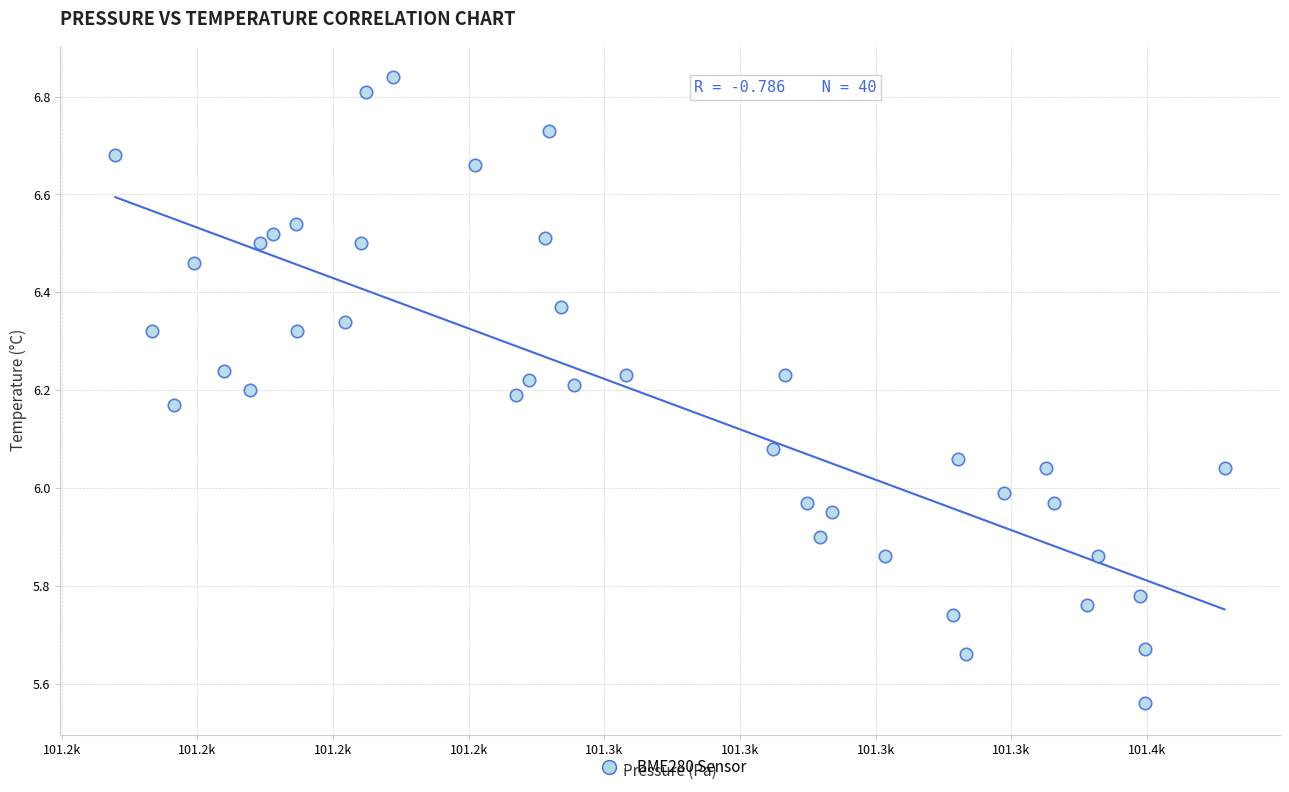

What is the range of X values (max minus min)?

204.4